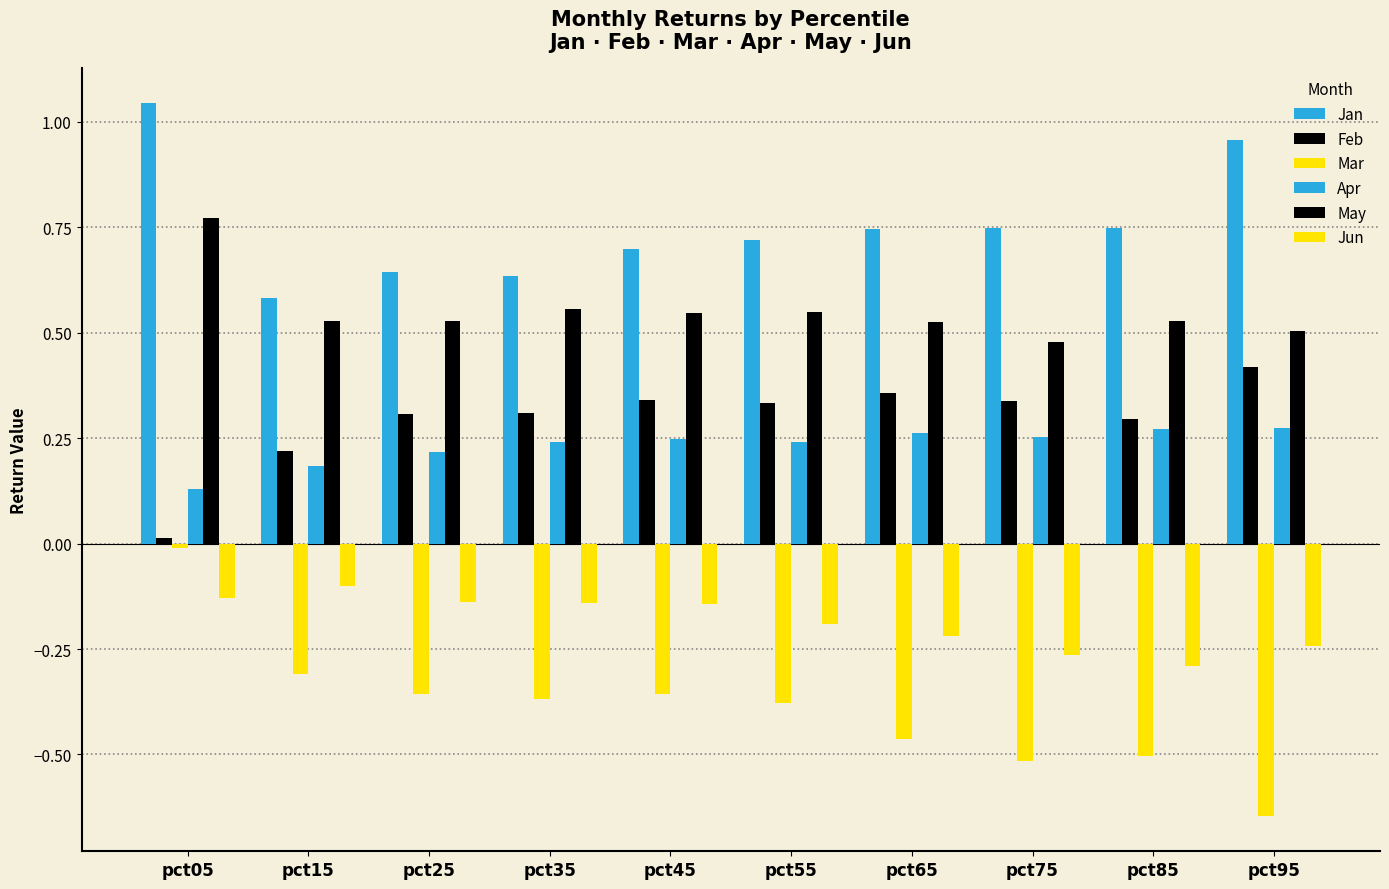

What is the value of the Feb bar at the 8th from the left?

0.3